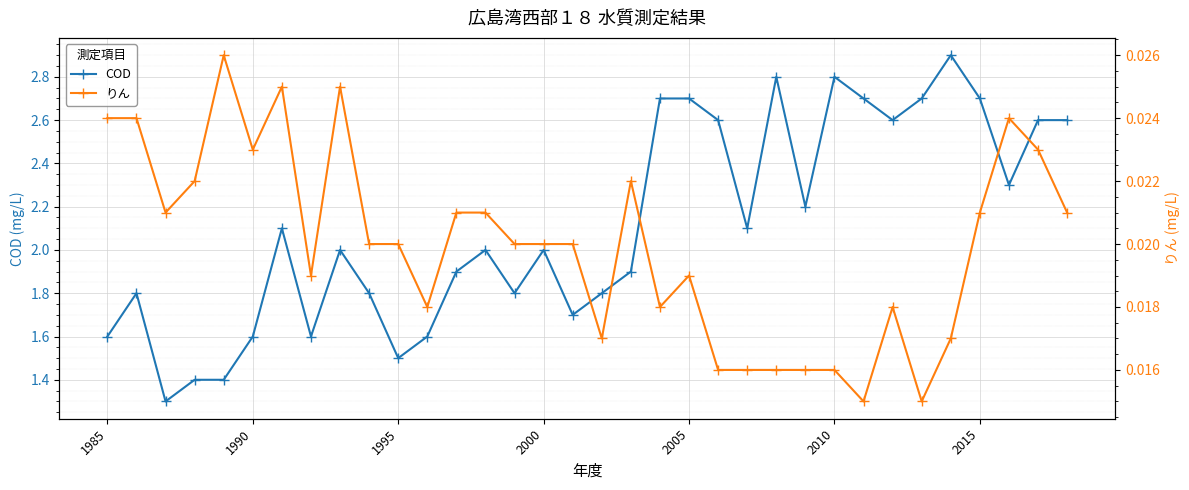

Reading left to right, transcribe all the data shown in this chart.

COD: 1.6	1.8	1.3	1.4	1.4	1.6	2.1	1.6	2.0	1.8	1.5	1.6	1.9	2.0	1.8	2.0	1.7	1.8	1.9	2.7	2.7	2.6	2.1	2.8	2.2	2.8	2.7	2.6	2.7	2.9	2.7	2.3	2.6	2.6
りん: 0.0	0.0	0.0	0.0	0.0	0.0	0.0	0.0	0.0	0.0	0.0	0.0	0.0	0.0	0.0	0.0	0.0	0.0	0.0	0.0	0.0	0.0	0.0	0.0	0.0	0.0	0.0	0.0	0.0	0.0	0.0	0.0	0.0	0.0